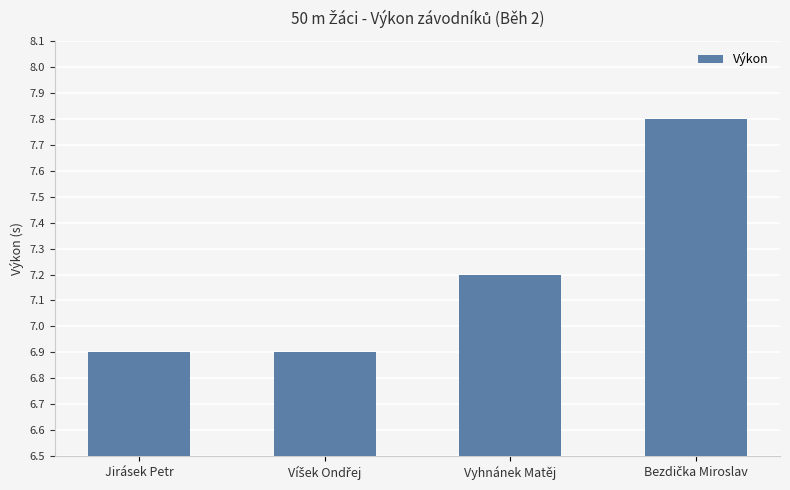

Count the values in the range 6 to 7.

2